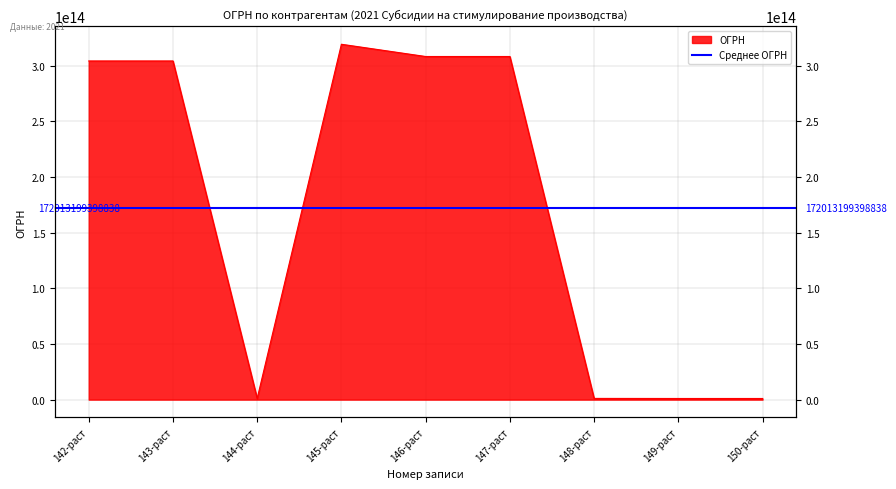

The value at 143-раст is 304190235100072. True or false?

True